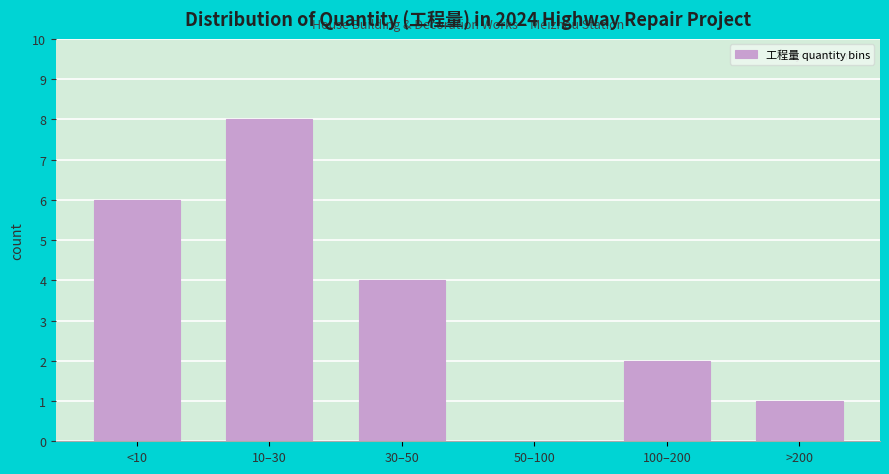

Reading right to left, extract all data points from this chart.

>200=1	100–200=2	50–100=0	30–50=4	10–30=8	<10=6